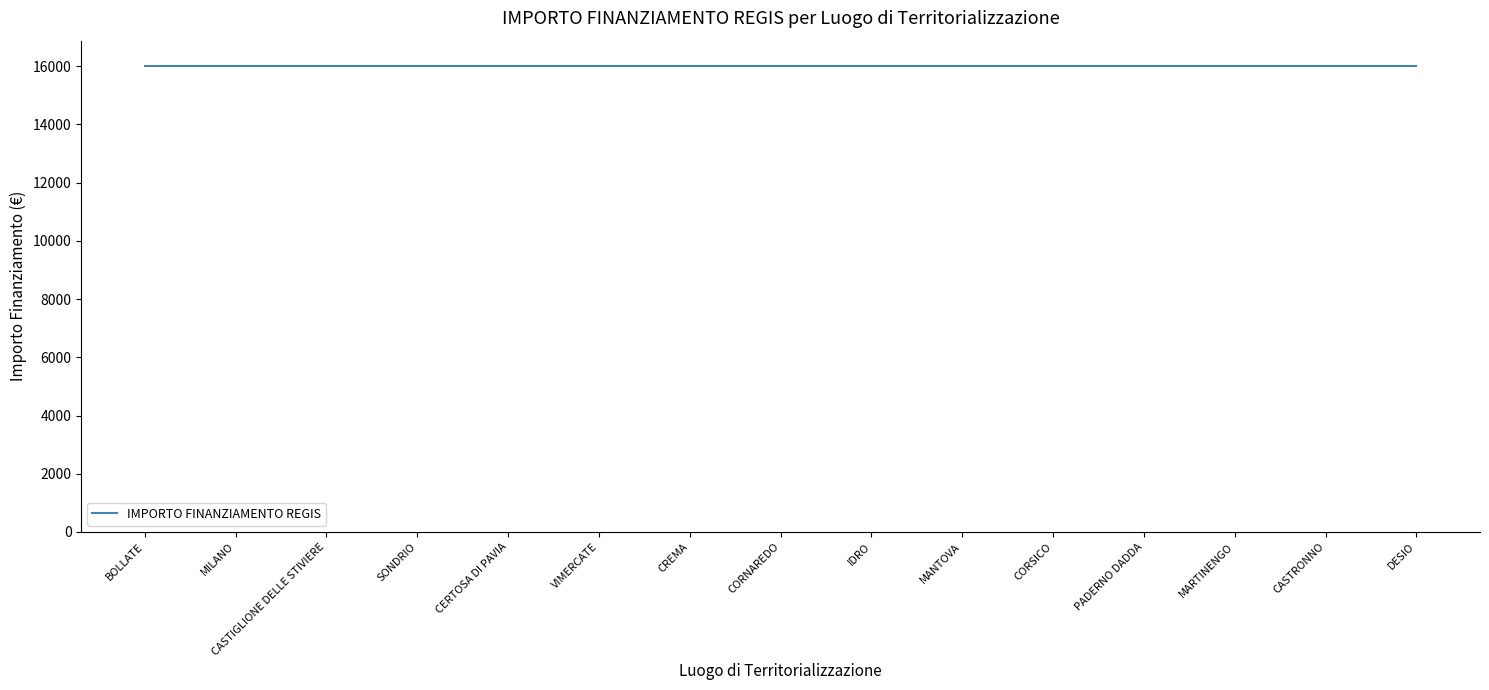

True or false: SUB INVESTIMENTO and INVESTIMENTO cross at least once.

False